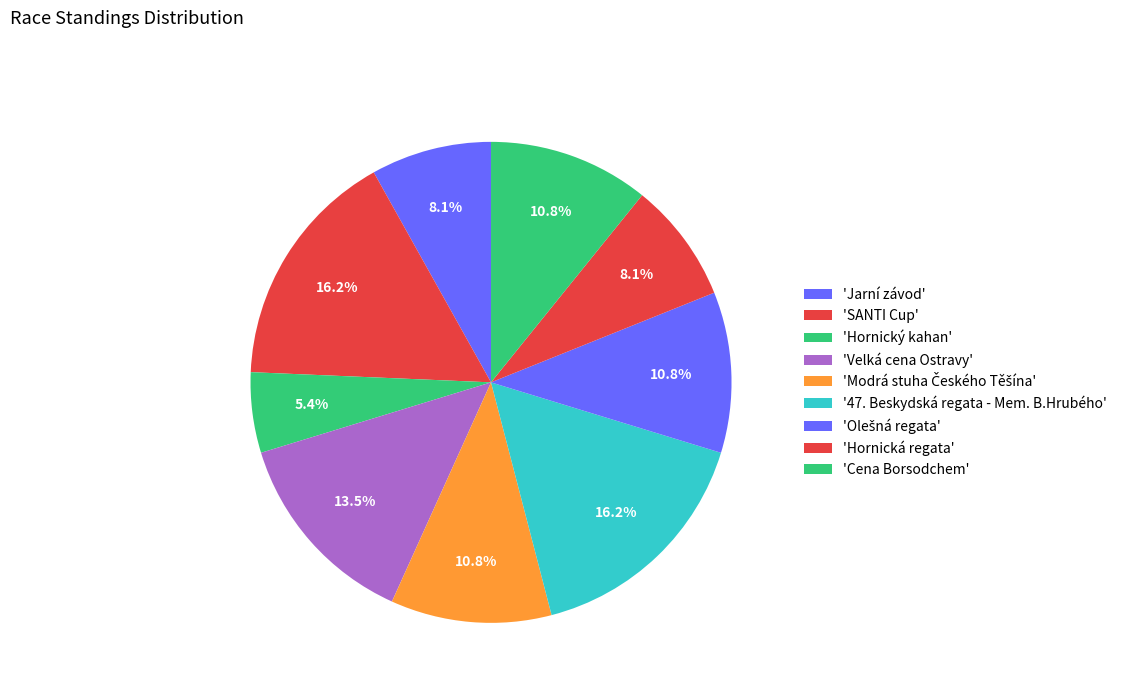

Count the number of slices in the pie.

9